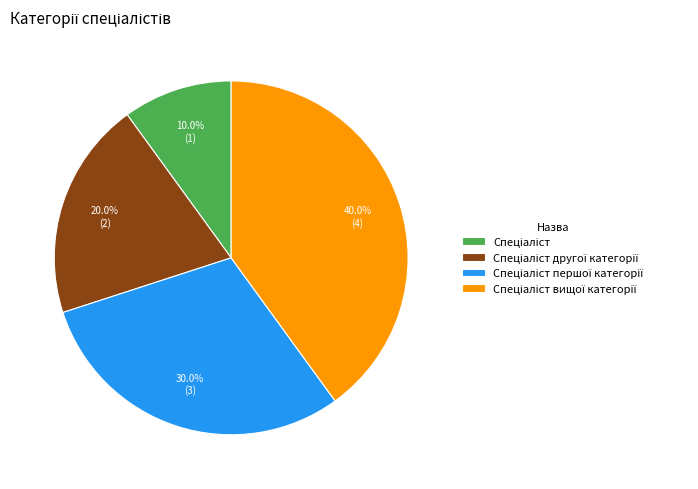

To the nearest percent, what is the difference between the largest and smallest slice percentages?

30%